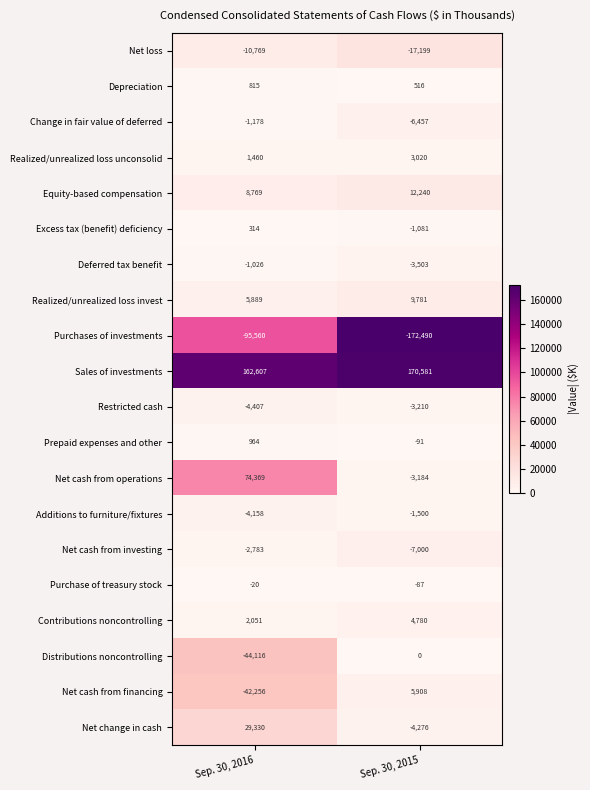

What is the total value across all series at Sep. 30, 2016?

80295